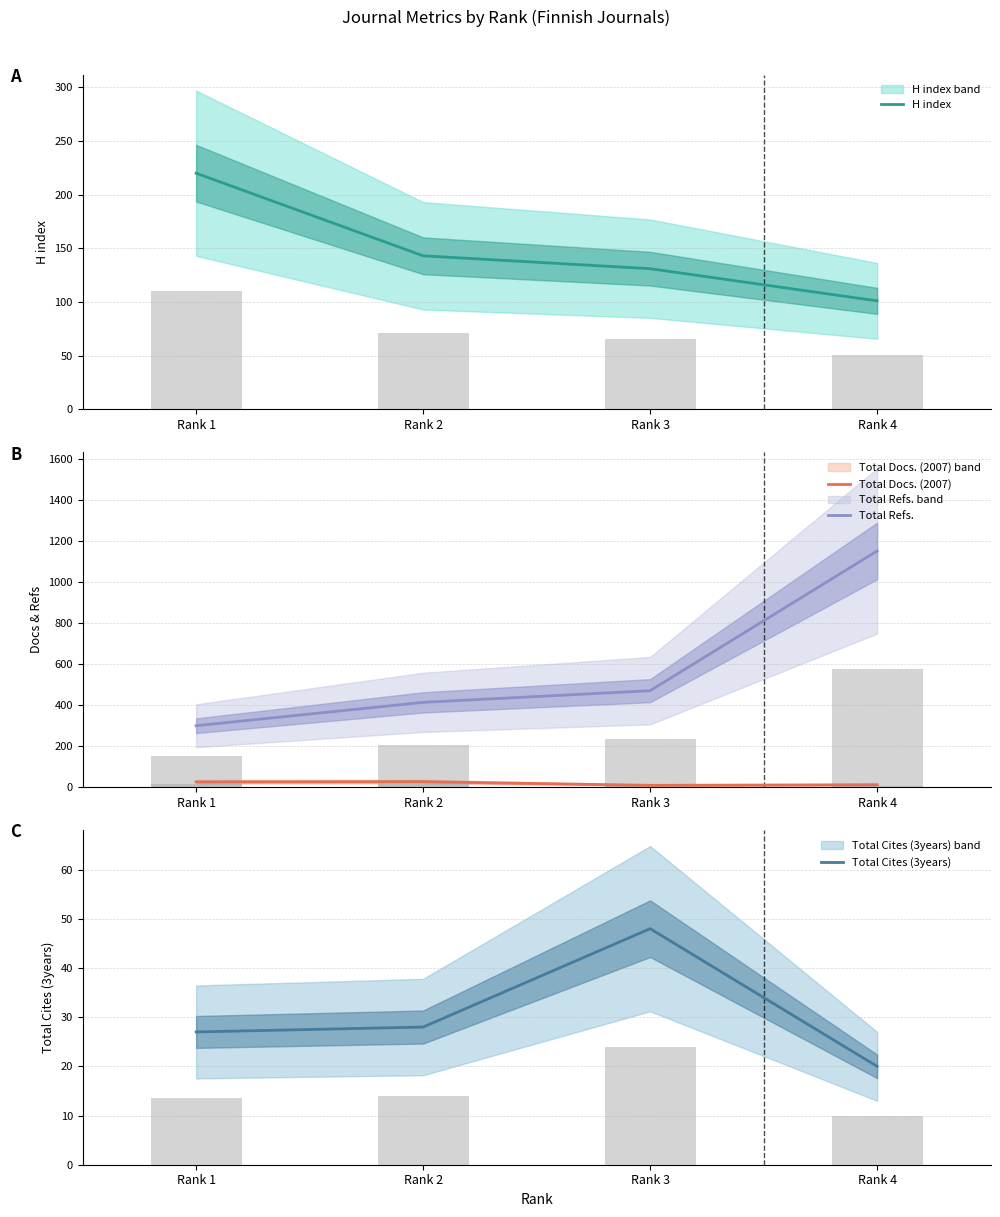

What is the lowest value of the H index series?

101